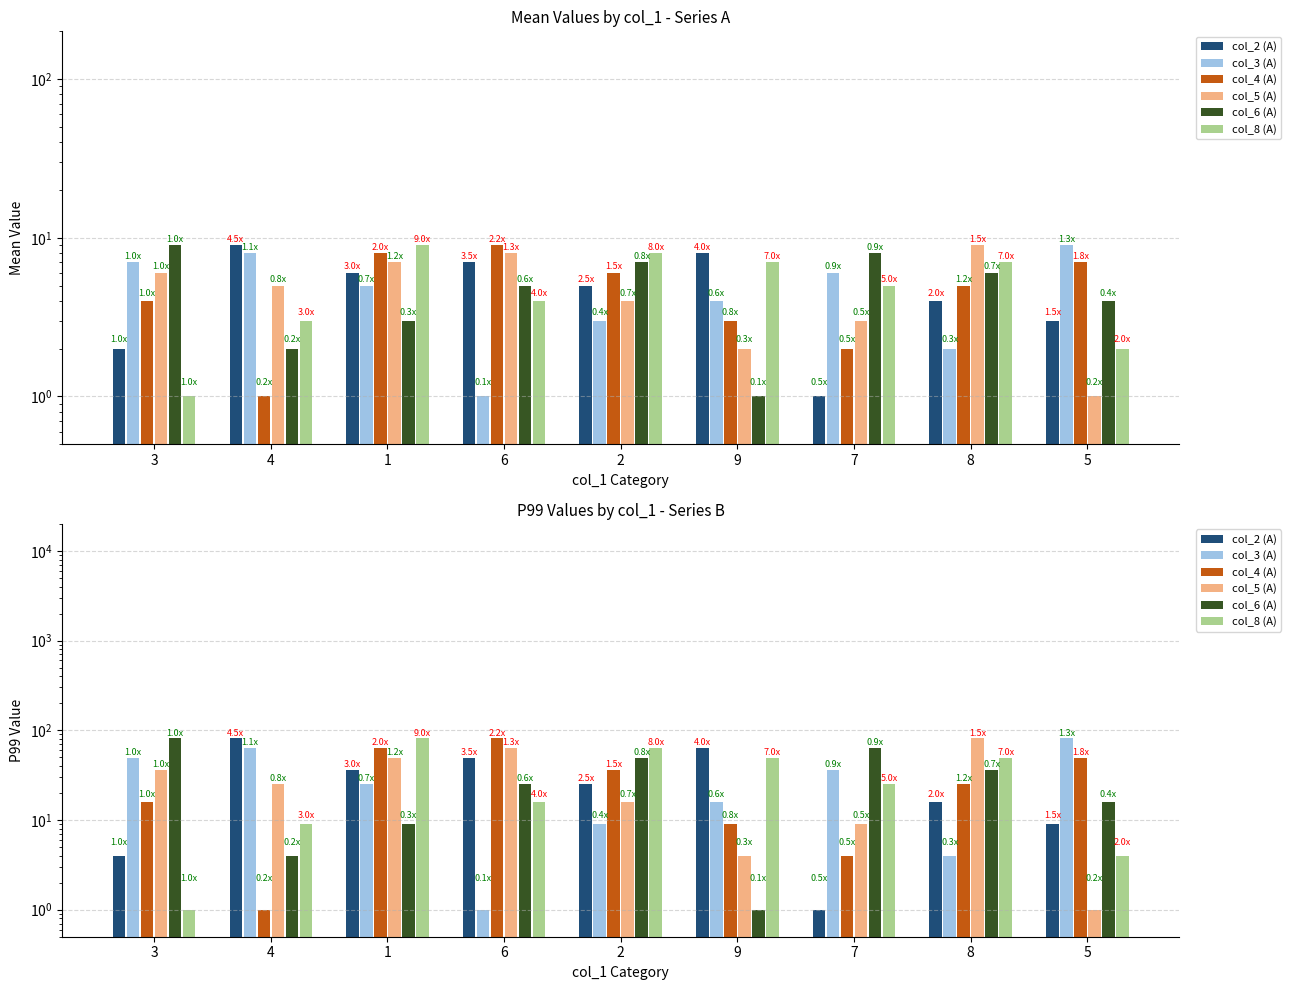

The col_8 (A) series shows 49 at 8. True or false?

True